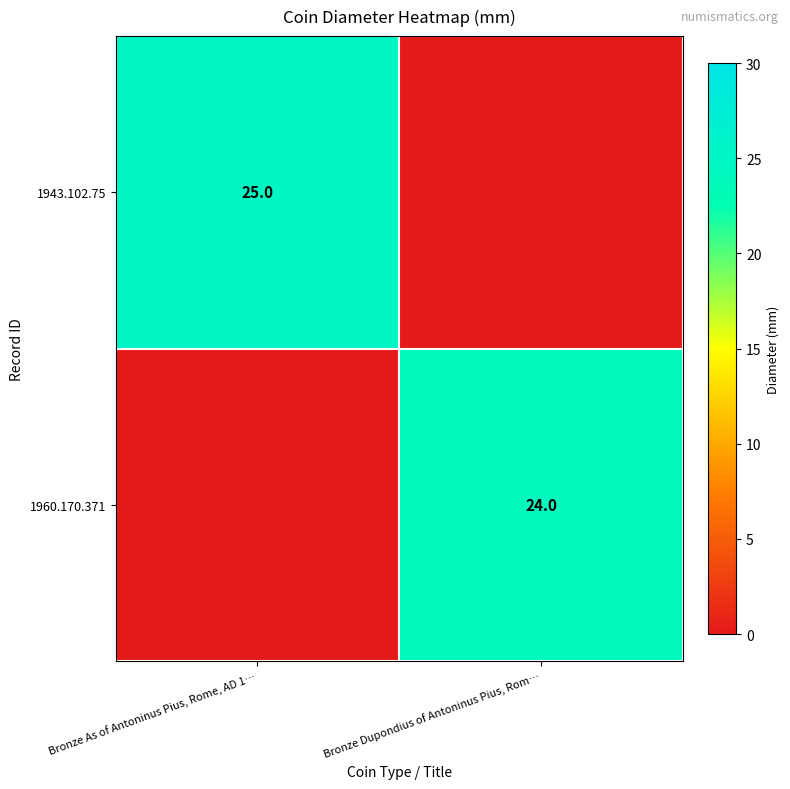

The value of 1943.102.75 at Bronze As of Antoninus Pius, Rome, AD 1… is 6. True or false?

False